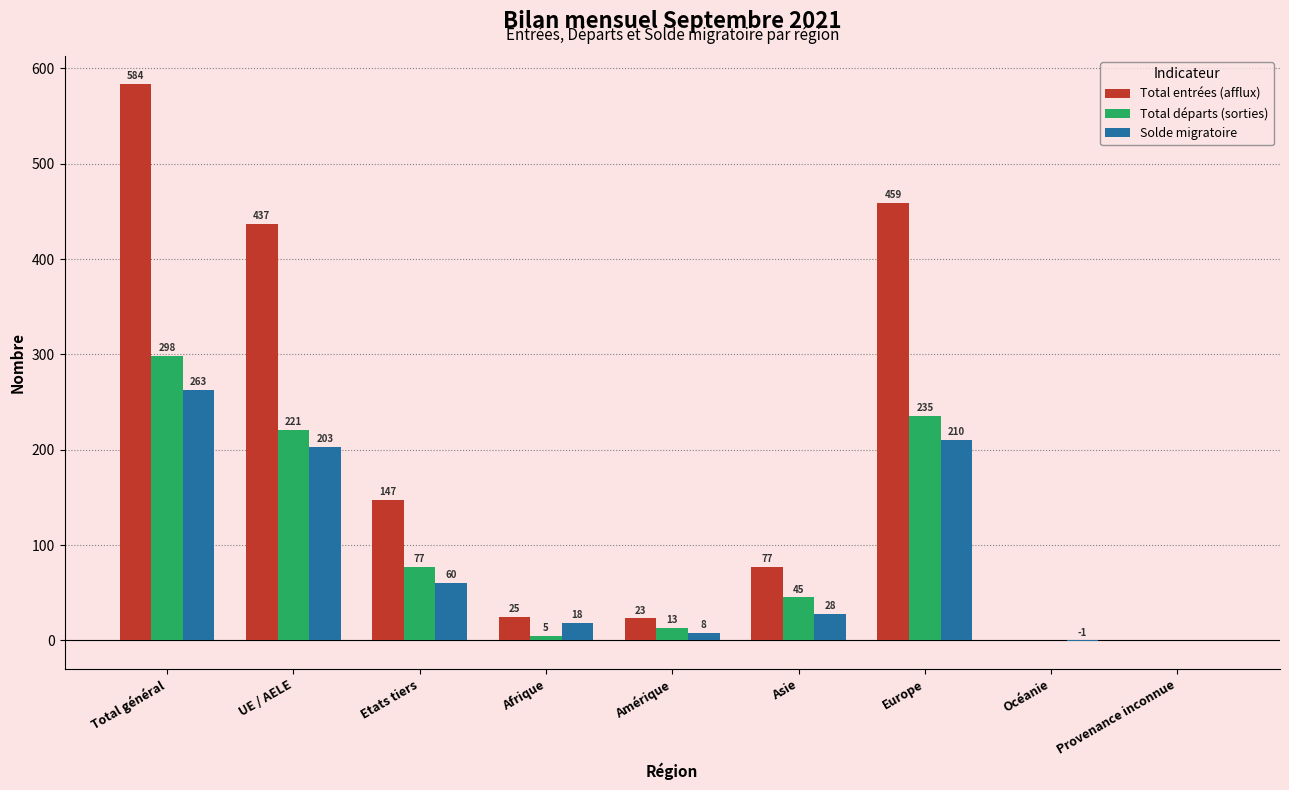

Reading left to right, what are all the values shown in this chart?

Total entrées (afflux): Total général=584	UE / AELE=437	Etats tiers=147	Afrique=25	Amérique=23	Asie=77	Europe=459	Océanie=0	Provenance inconnue=0
Total départs (sorties): Total général=298	UE / AELE=221	Etats tiers=77	Afrique=5	Amérique=13	Asie=45	Europe=235	Océanie=0	Provenance inconnue=0
Solde migratoire: Total général=263	UE / AELE=203	Etats tiers=60	Afrique=18	Amérique=8	Asie=28	Europe=210	Océanie=-1	Provenance inconnue=0